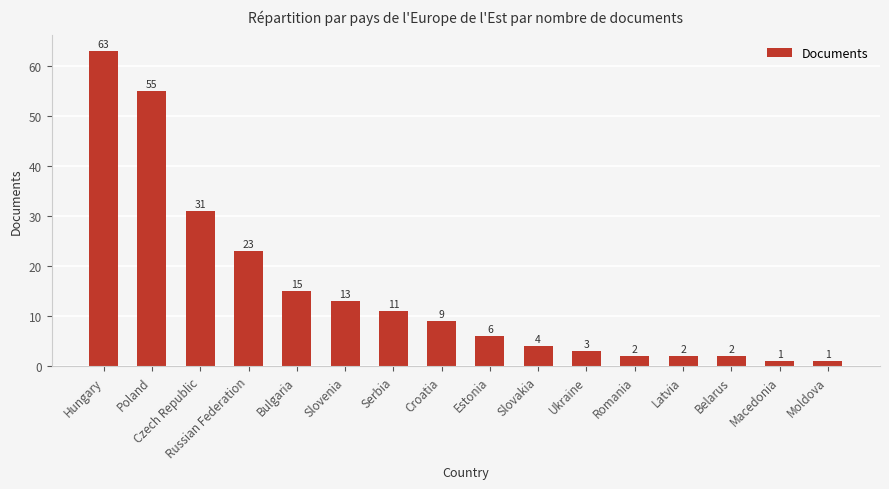

How many bars are there in total?

16